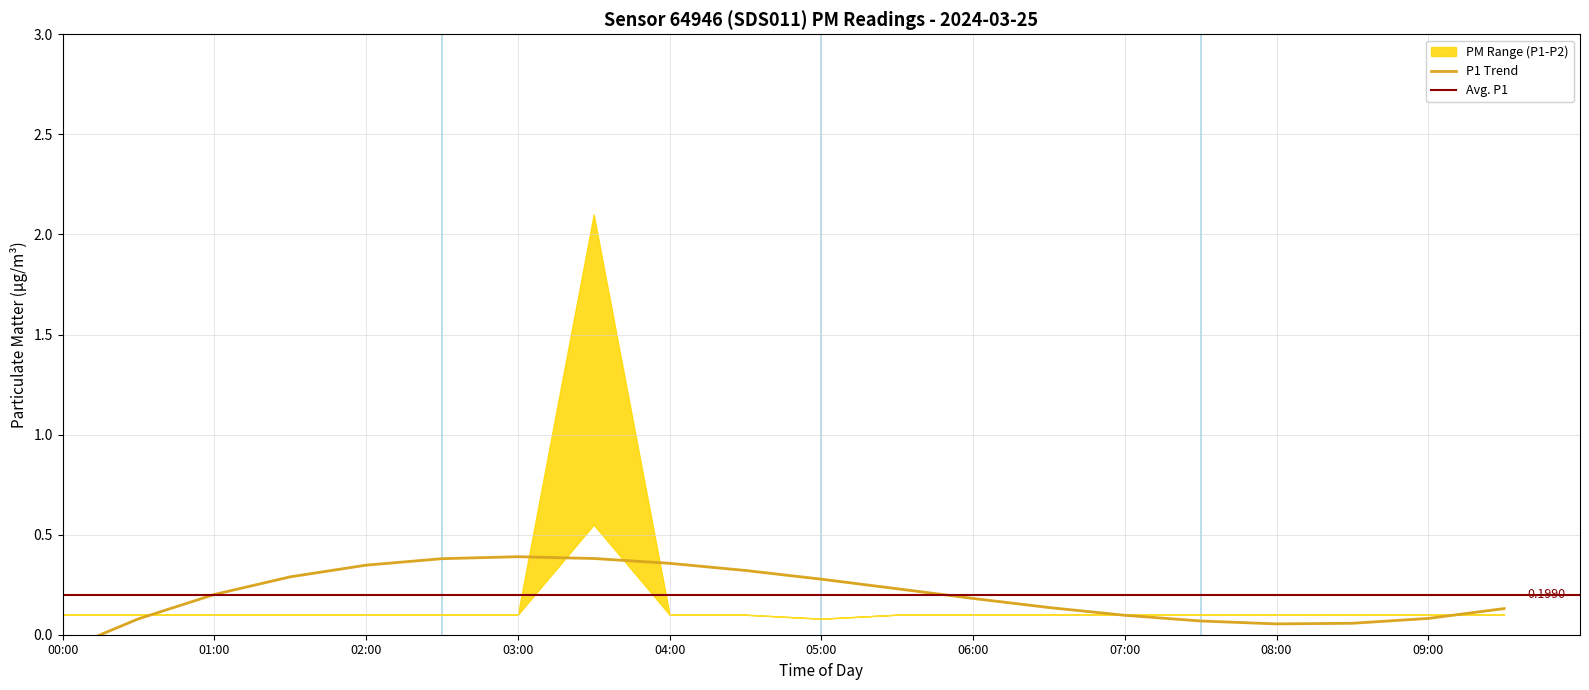

Is it true that P2 equals 0.1 at 05:00?

True